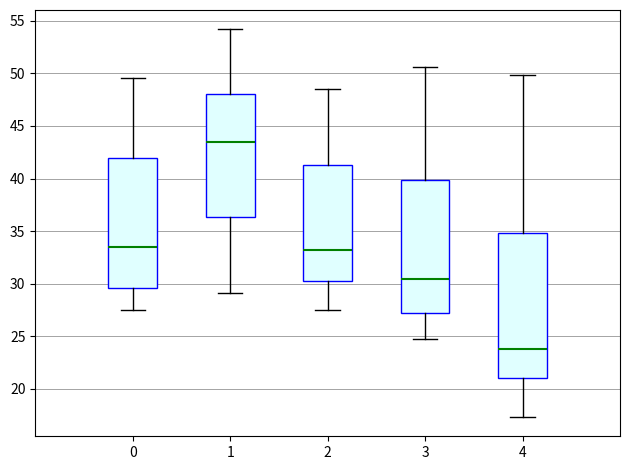

Reading left to right, read every box against the y-axis: the position of its median line, the range the box covers, and the ends of its whiskers. The values are not printed on the chart, so give them approximately, as read against the axis.

0: median 33.5, box 29.5 to 42.0, whiskers 27.5 to 49.5
1: median 43.5, box 36.5 to 48.0, whiskers 29.0 to 54.0
2: median 33.0, box 30.5 to 41.5, whiskers 27.5 to 48.5
3: median 30.5, box 27.0 to 40.0, whiskers 24.5 to 50.5
4: median 24.0, box 21.0 to 35.0, whiskers 17.5 to 50.0